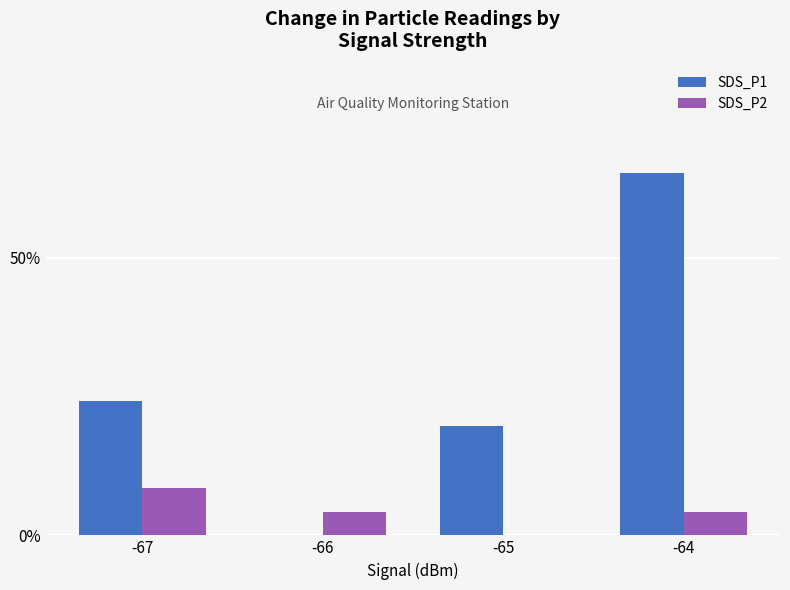

Which series has the largest total across all categories?

SDS_P1